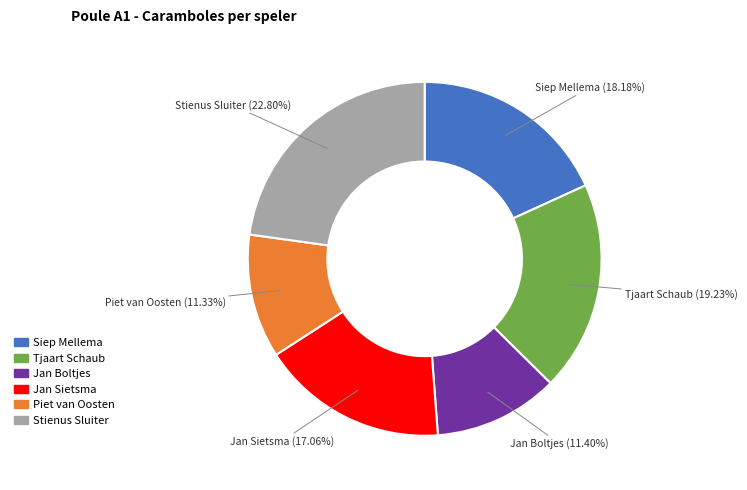

What is the ratio of the value at Jan Boltjes to the value at Piet van Oosten?

1.0